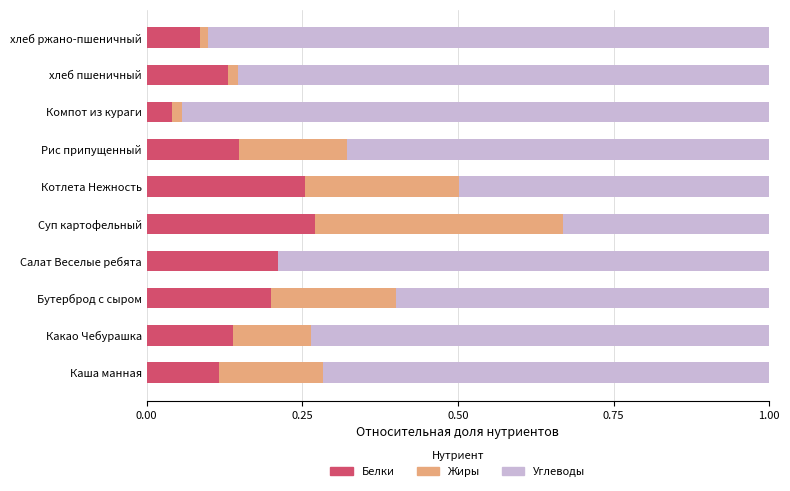

The Белки series shows 0.3 at Салат Веселые ребята. True or false?

False